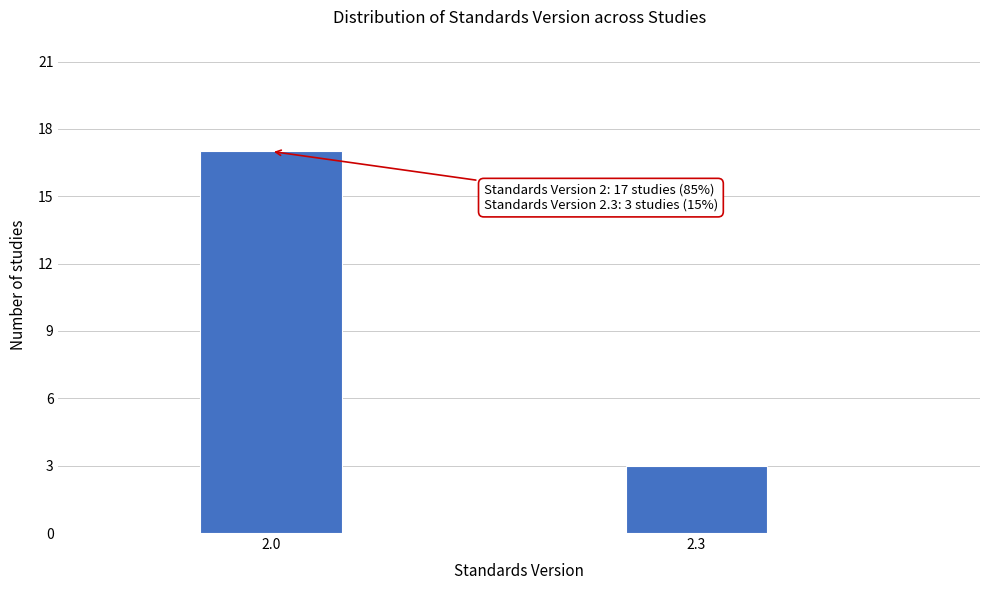

Reading right to left, list all the values displayed in this chart.

2.3=3	2.0=17